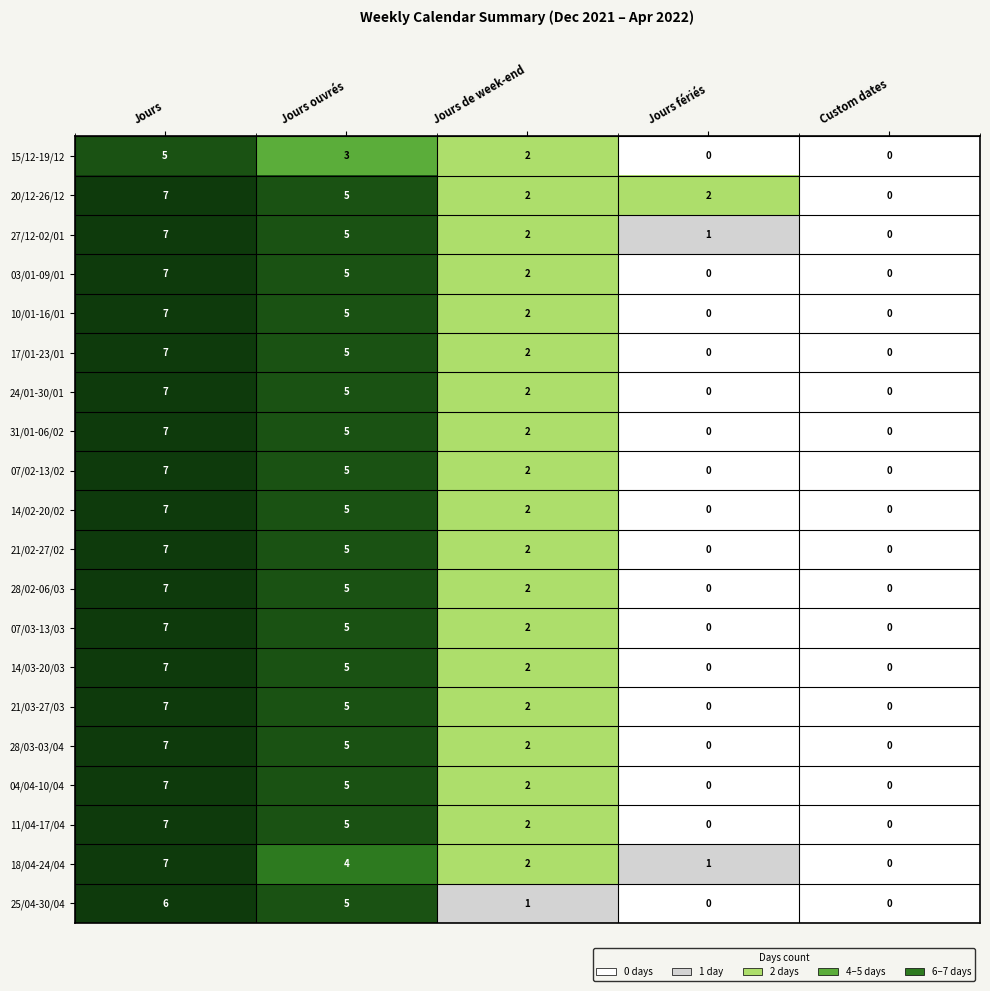

Which series changed the most between Jours fériés and Custom dates?

20/12-26/12